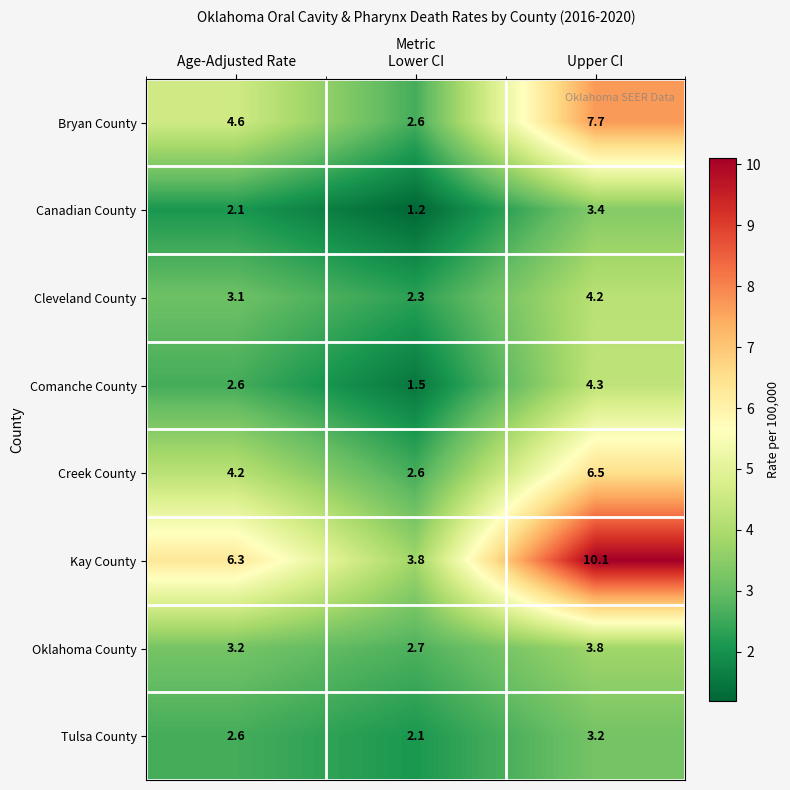

Reading left to right, list all the values displayed in this chart.

Bryan County: Age-Adjusted Rate=4.6	Lower CI=2.6	Upper CI=7.7
Canadian County: Age-Adjusted Rate=2.1	Lower CI=1.2	Upper CI=3.4
Cleveland County: Age-Adjusted Rate=3.1	Lower CI=2.3	Upper CI=4.2
Comanche County: Age-Adjusted Rate=2.6	Lower CI=1.5	Upper CI=4.3
Creek County: Age-Adjusted Rate=4.2	Lower CI=2.6	Upper CI=6.5
Kay County: Age-Adjusted Rate=6.3	Lower CI=3.8	Upper CI=10.1
Oklahoma County: Age-Adjusted Rate=3.2	Lower CI=2.7	Upper CI=3.8
Tulsa County: Age-Adjusted Rate=2.6	Lower CI=2.1	Upper CI=3.2